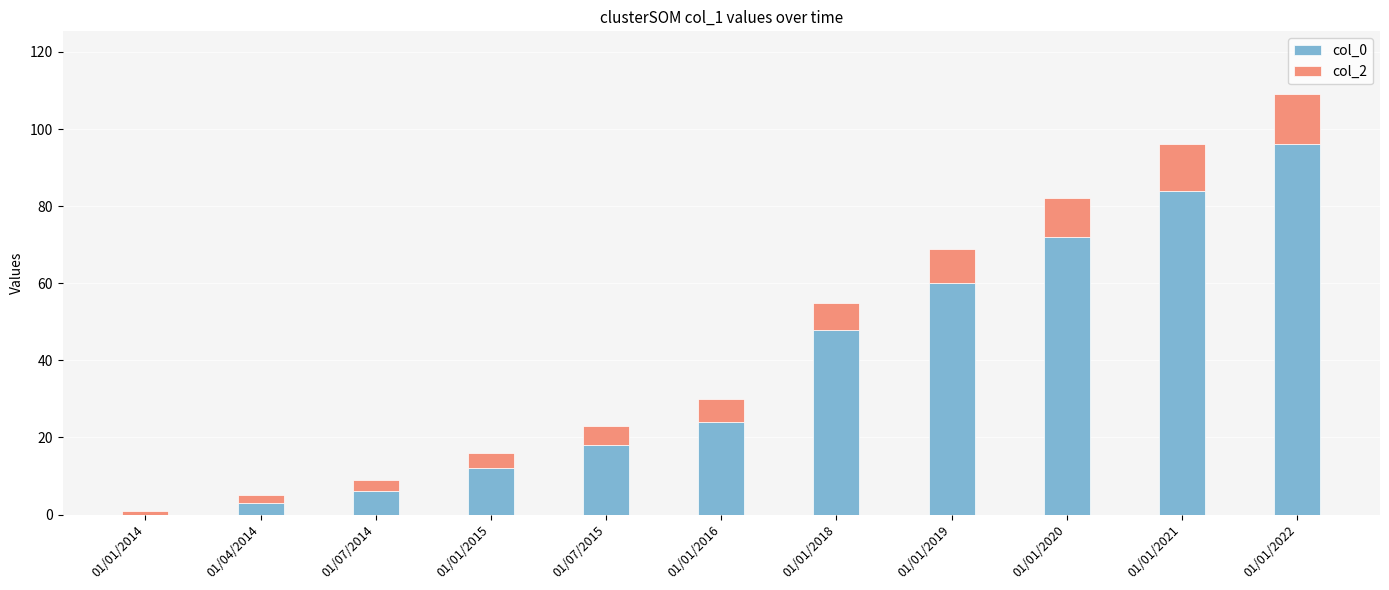

How many data points does each series have?

11